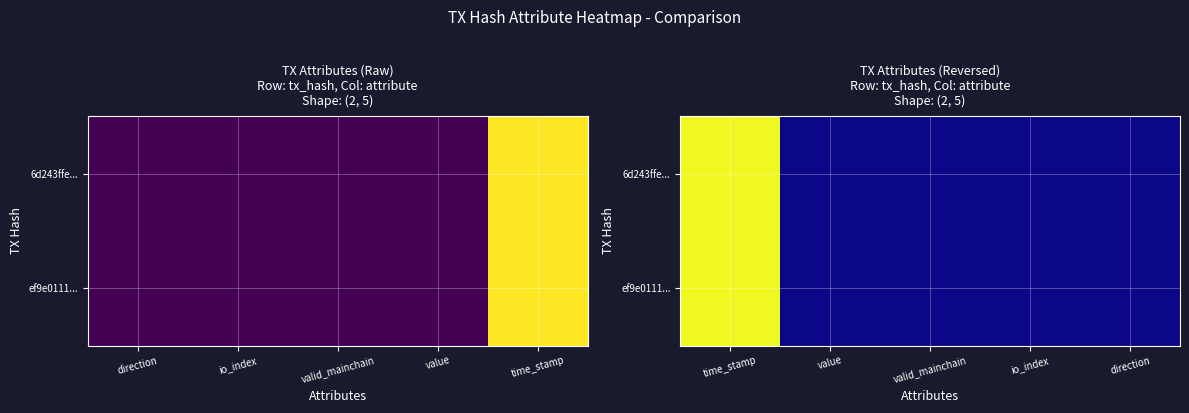

List the series in order of their overall mean, lowest first.

ef9e0111..., 6d243ffe...